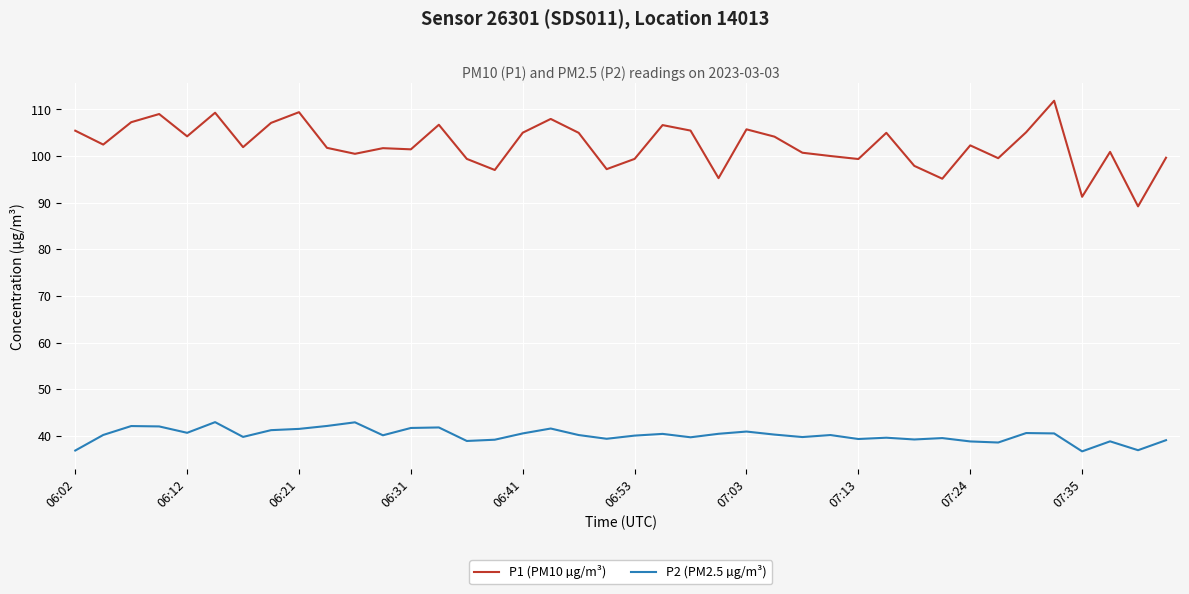

True or false: P1 (PM10 µg/m³) and P2 (PM2.5 µg/m³) intersect in this chart.

False